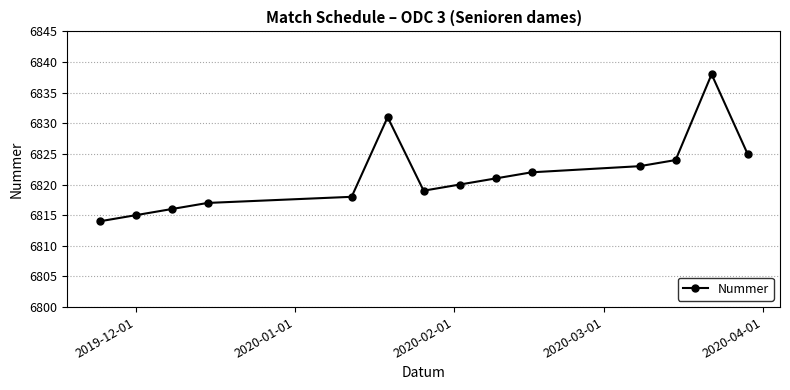

How many values are below 6821?

7